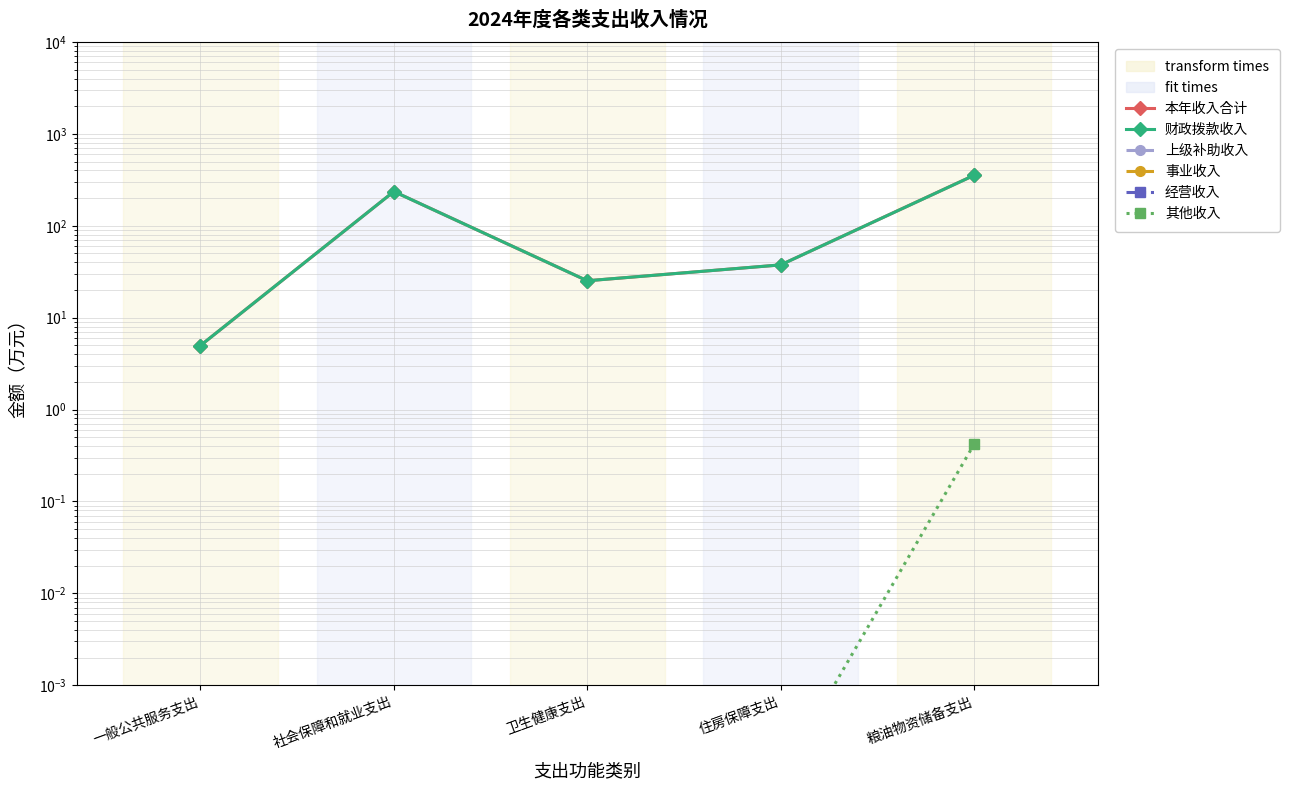

True or false: 经营收入 and 财政拨款收入 cross at least once.

False